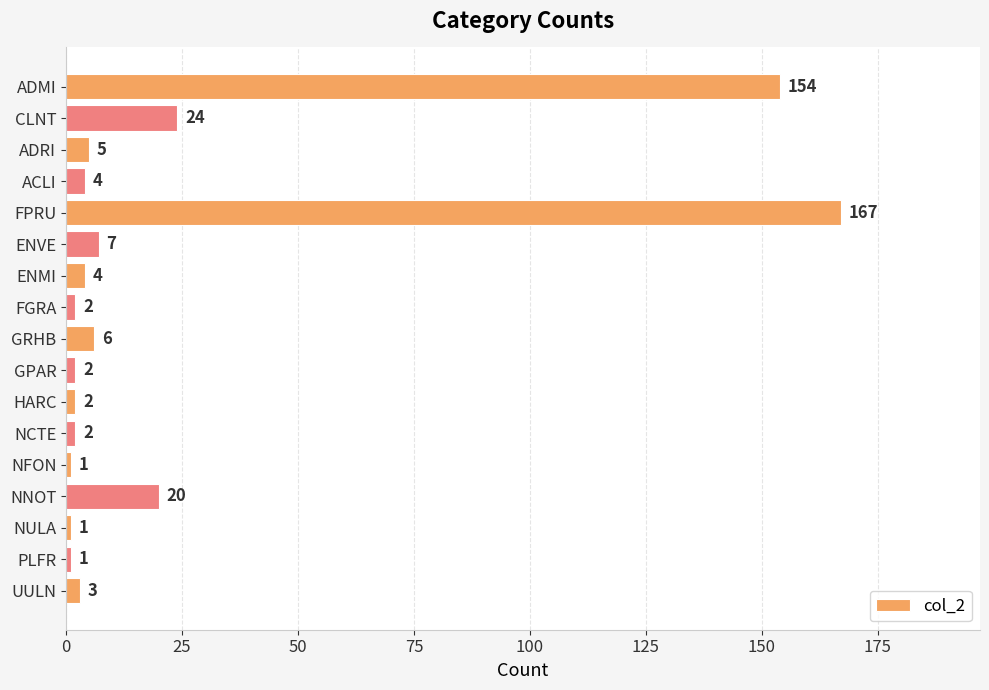

True or false: the data shows 7 at ENVE.

True